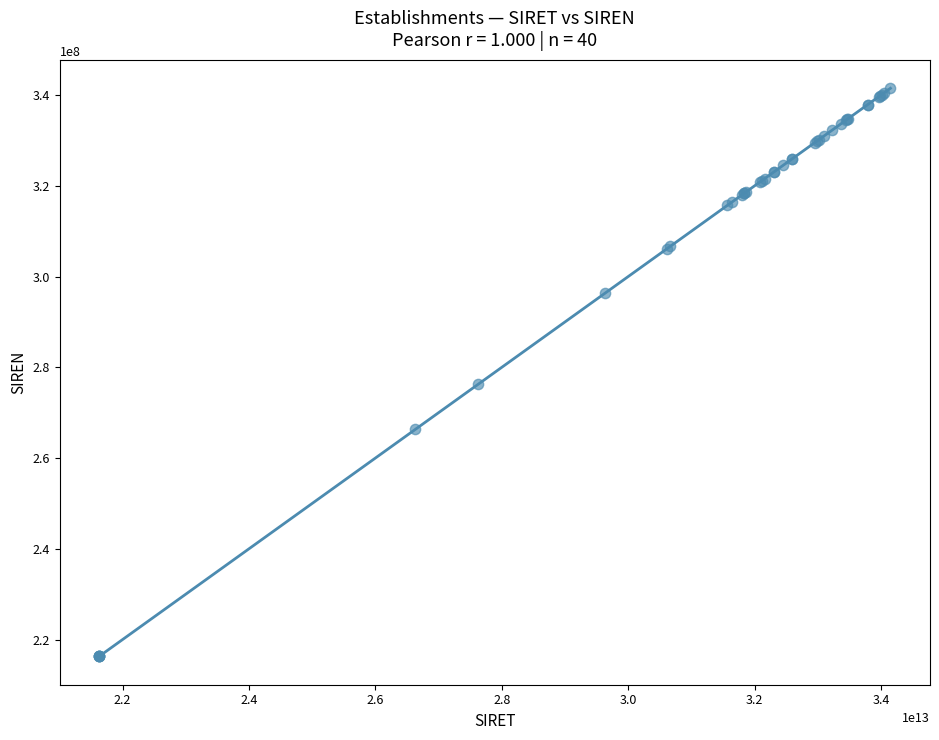

What Y value in the scatter plot is closest to 278898909?

276301249